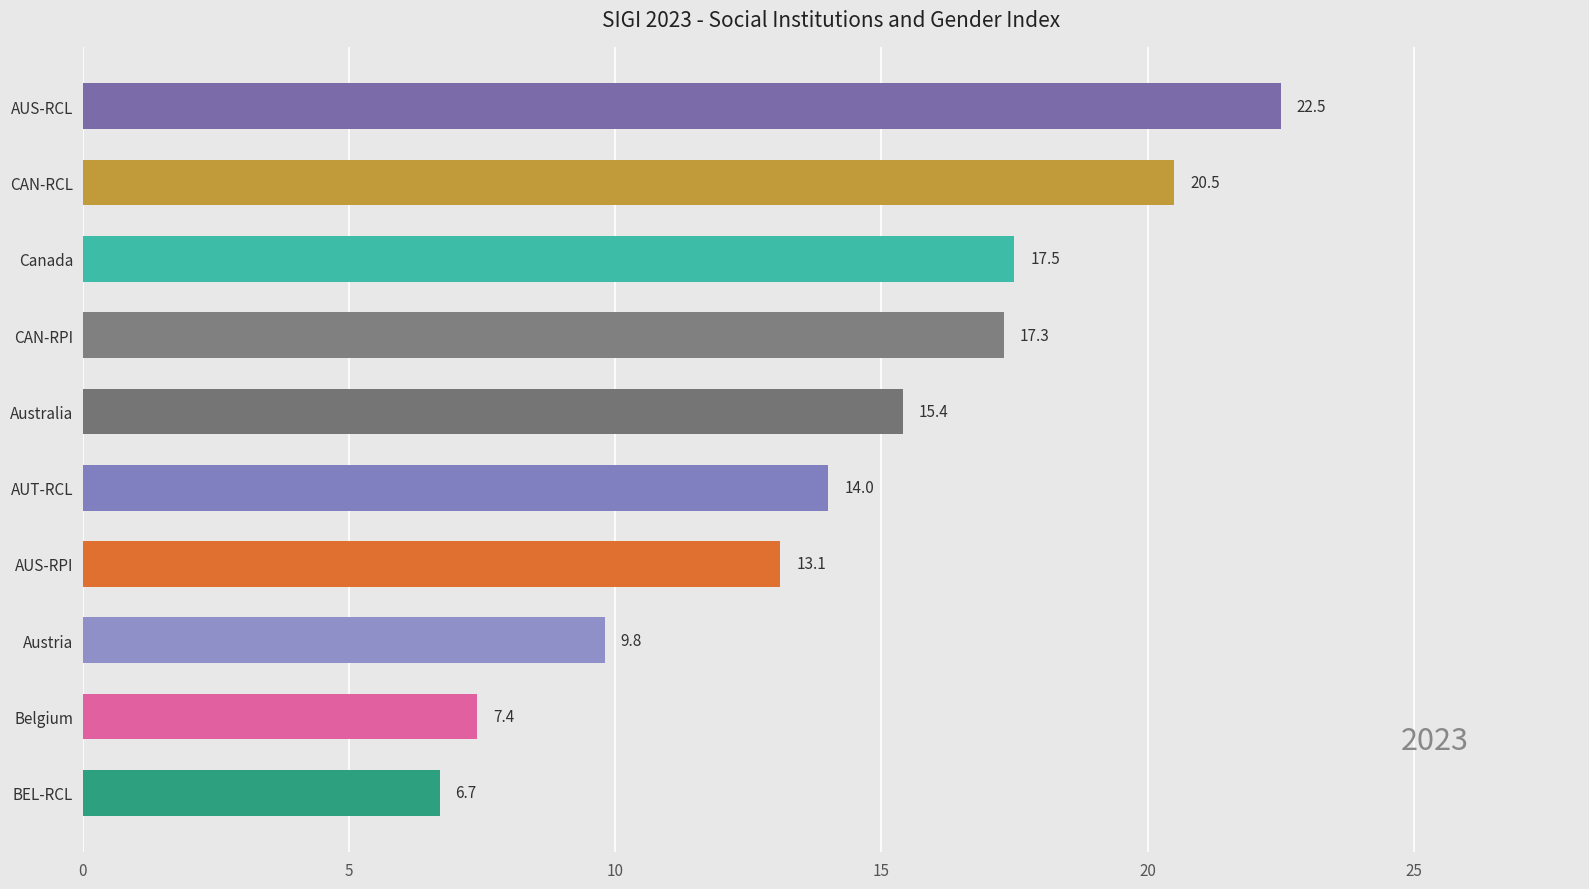

Reading top to bottom, list all the values displayed in this chart.

22.5	20.5	17.5	17.3	15.4	14.0	13.1	9.8	7.4	6.7